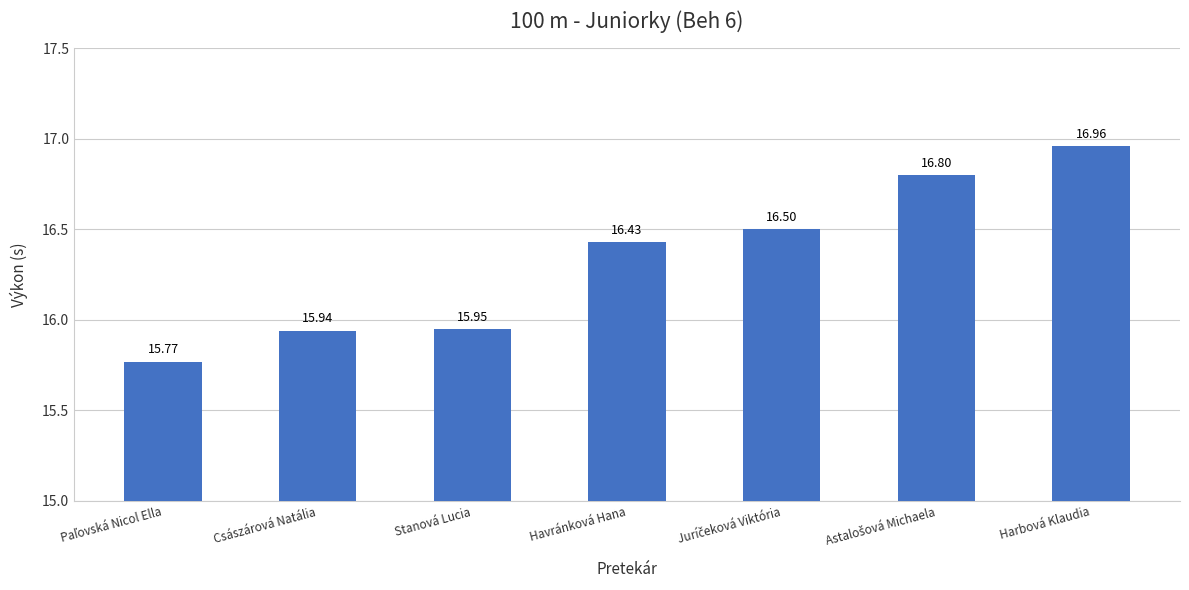

The chart shows a value of 22.0 at Császárová Natália. True or false?

False